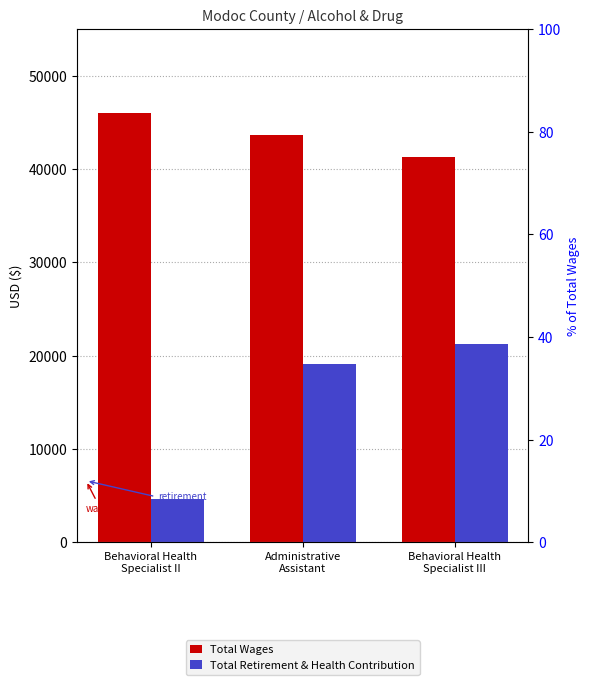

What are all the series names shown in the legend?

Total Wages, Total Retirement & Health Contribution